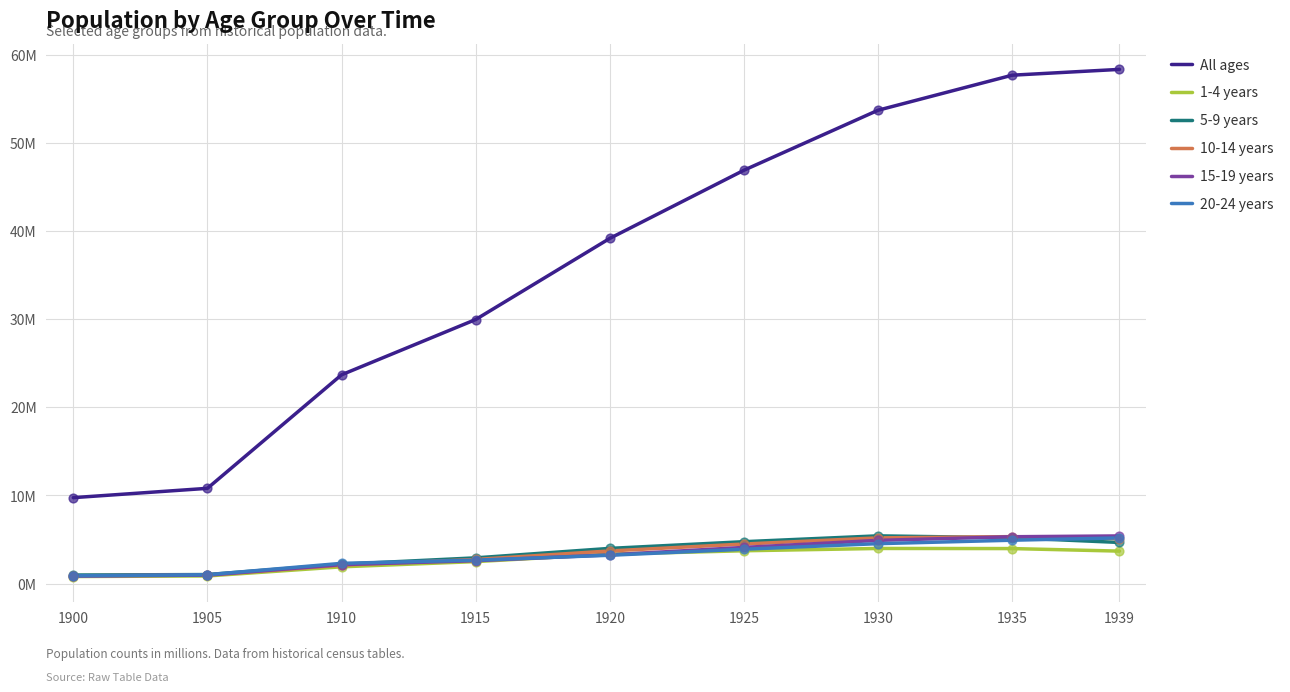

What are all the series names shown in the legend?

All ages, 1-4 years, 5-9 years, 10-14 years, 15-19 years, 20-24 years